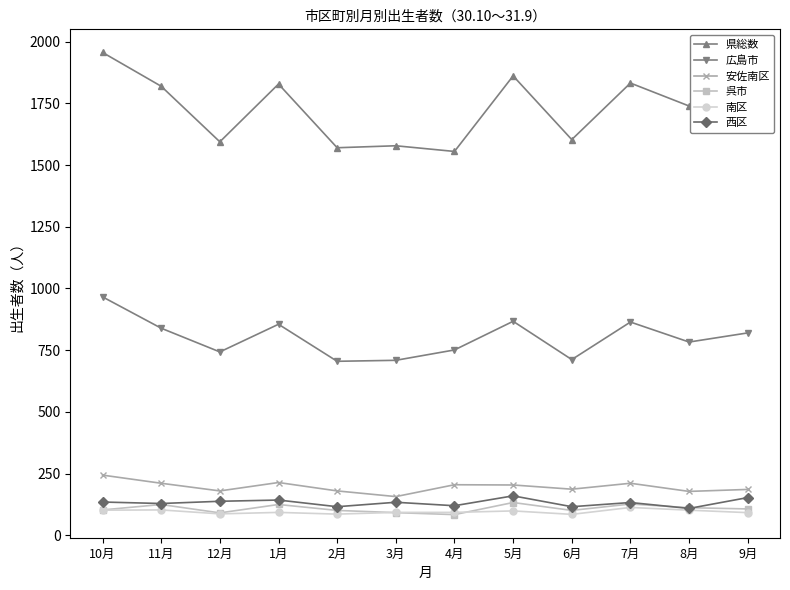

At which category does 県総数 reach its first local valley?

12月